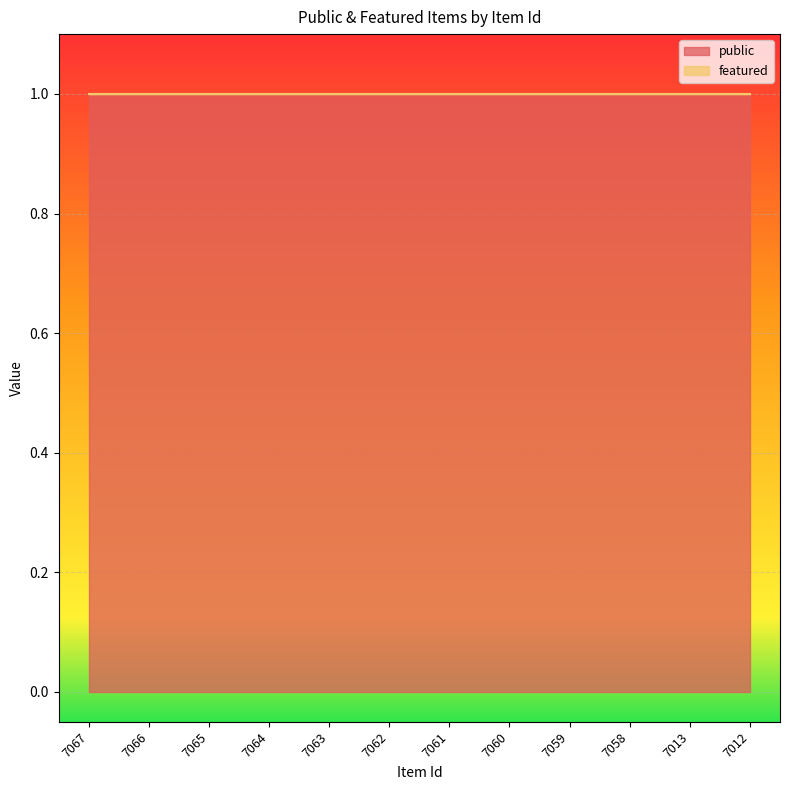

At which category is the sum across all series the highest?

7067